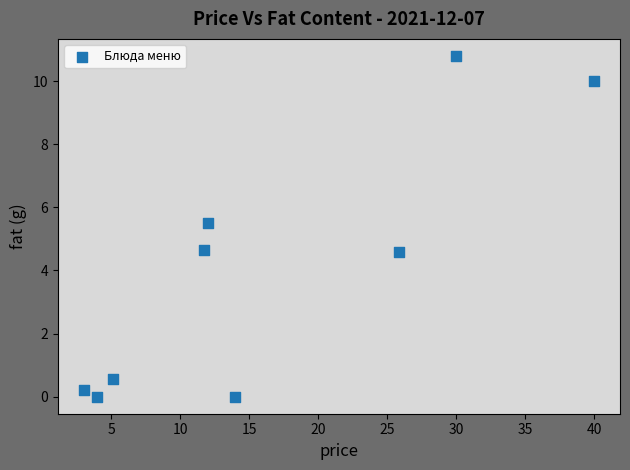

What is the range of X values (max minus min)?

37.0